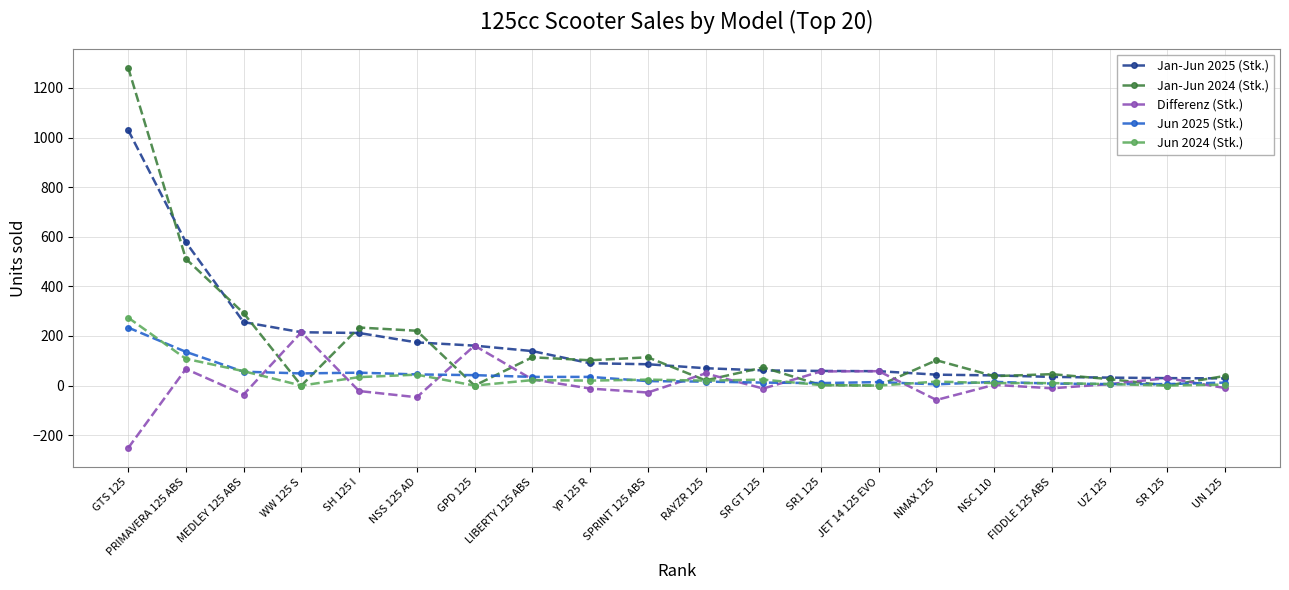

Which label corresponds to the smallest value in the chart?

GTS 125